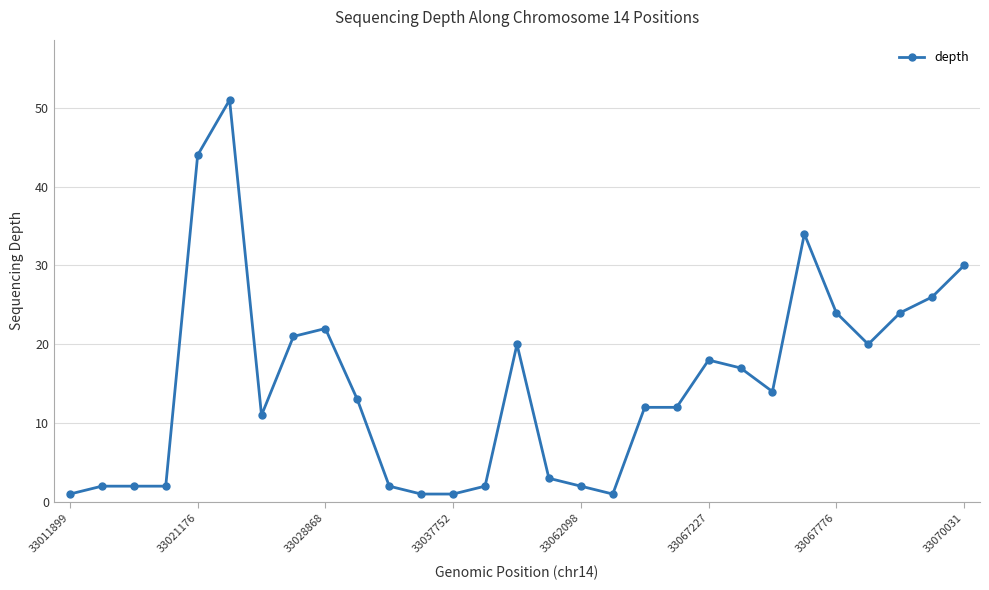

What is the value of the 16th point from the left?

3